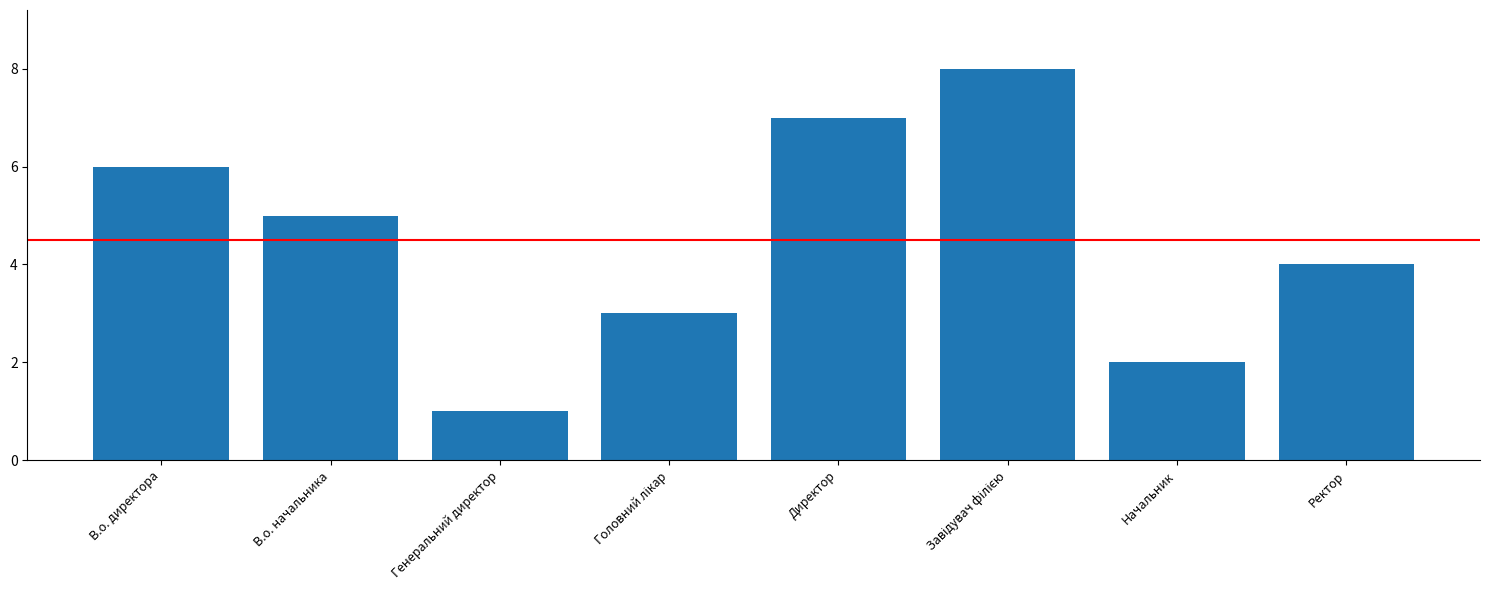

At which label does the data first exceed 5?

В.о. директора